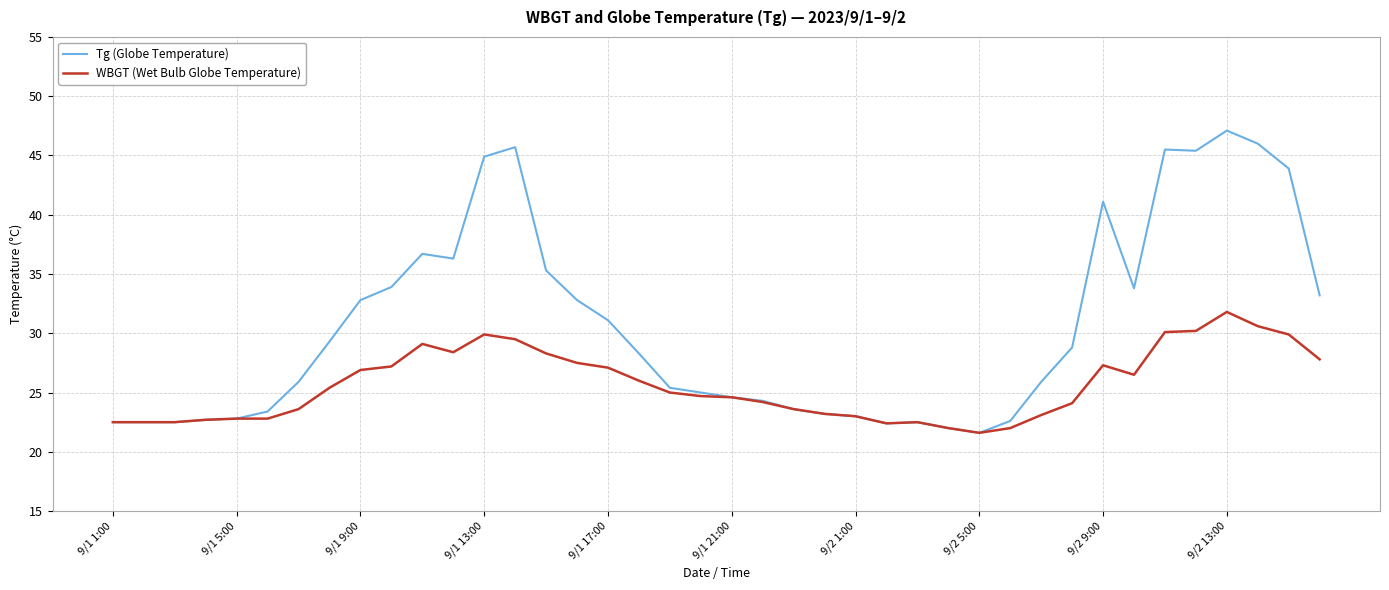

What is the greatest value displayed?

47.1